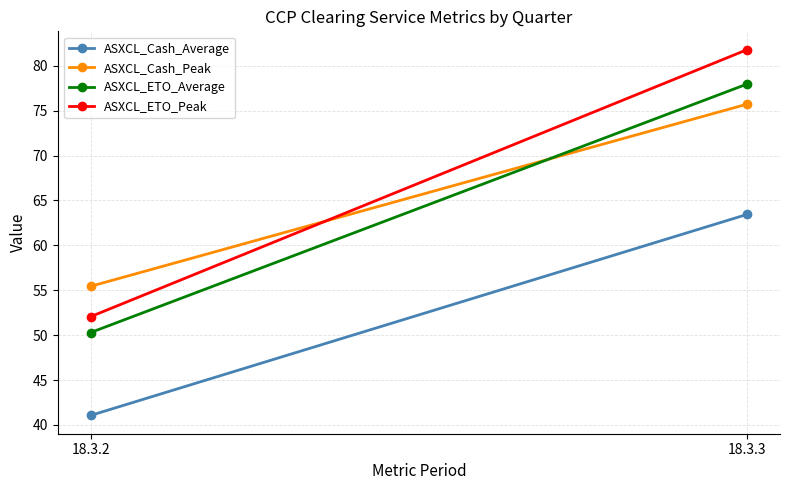

What is the value of the ASXCL_Cash_Average point at the 2nd from the left?

63.5